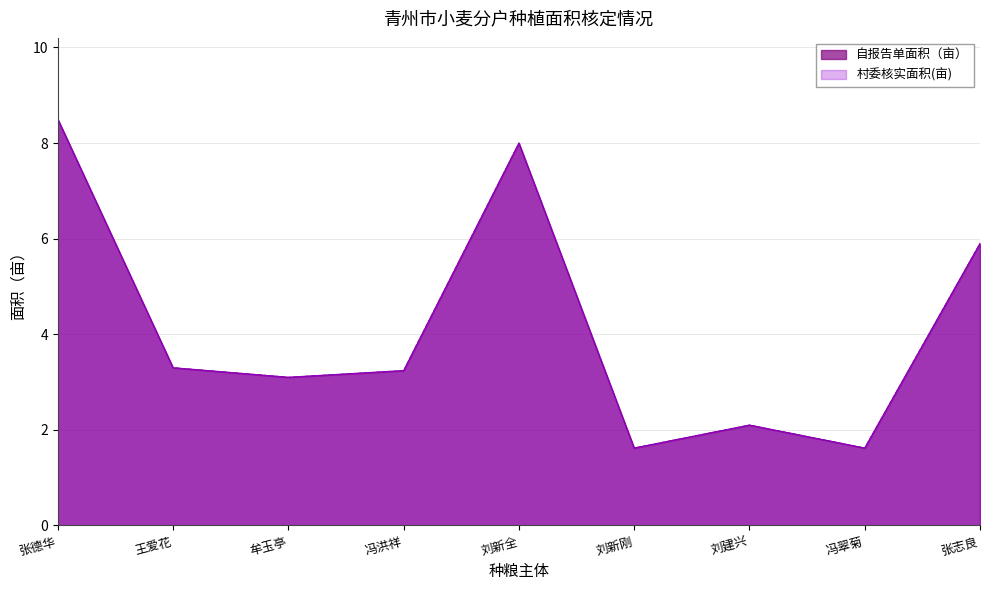

What is the smallest value displayed?

1.6